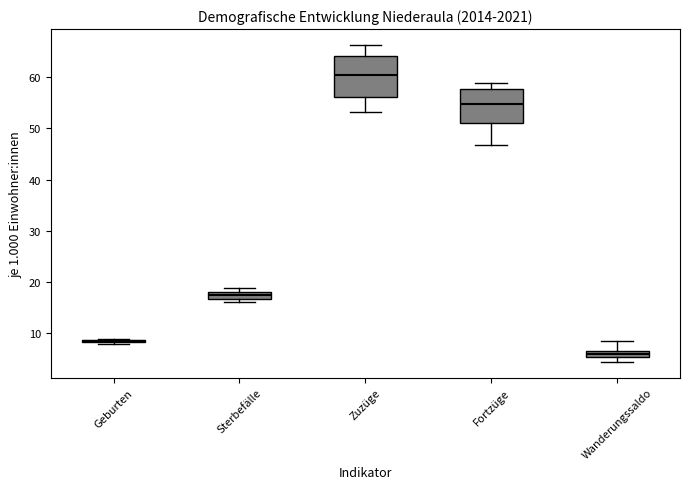

Comparing the boxes themselves (not the whiskers), which one is the tallest?

Zuzüge